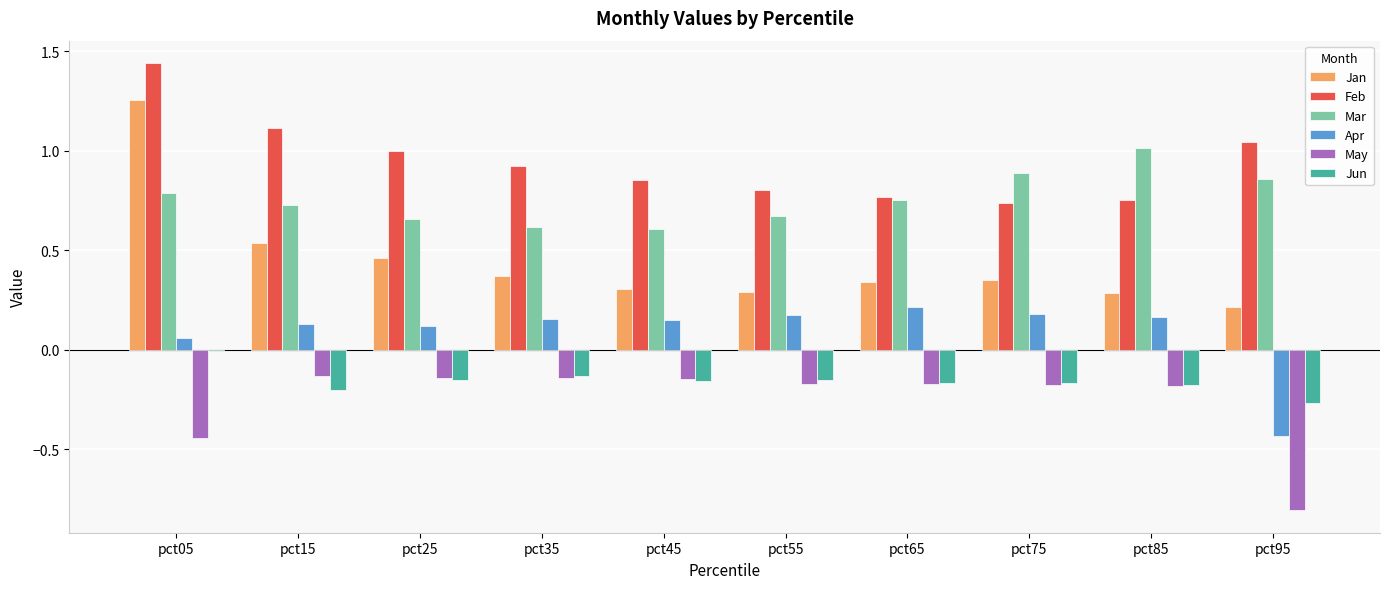

Are the bars grouped side by side (vs. stacked)?

Yes